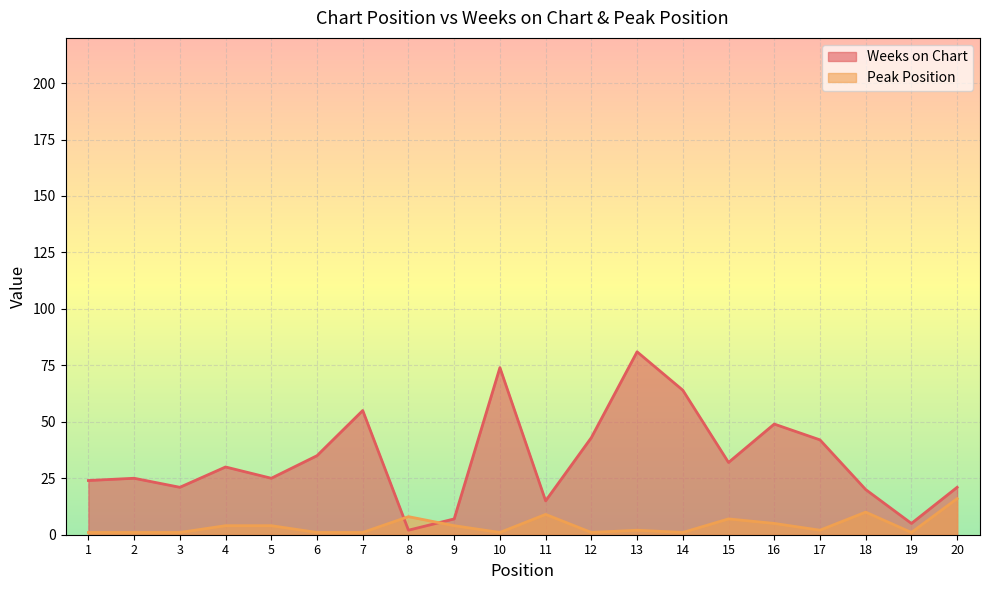

Is the value of Weeks on Chart at 6 greater than the value of Peak Position at 20?

Yes